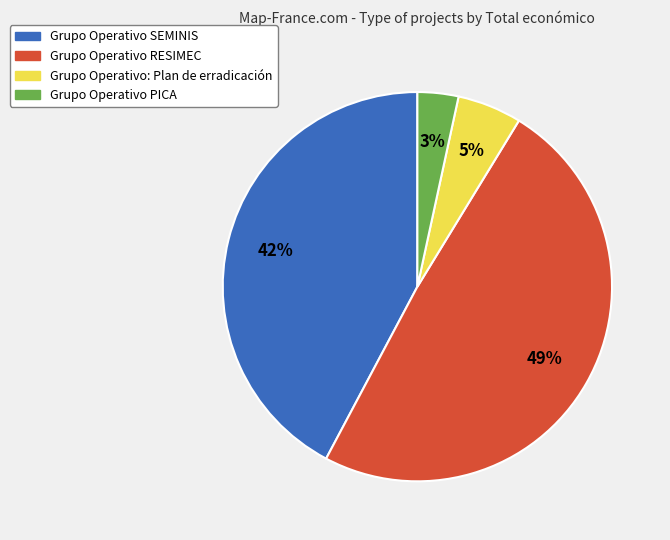

Rank the categories by value from lowest to highest.

Grupo Operativo PICA, Grupo Operativo: Plan de erradicación, Grupo Operativo SEMINIS, Grupo Operativo RESIMEC